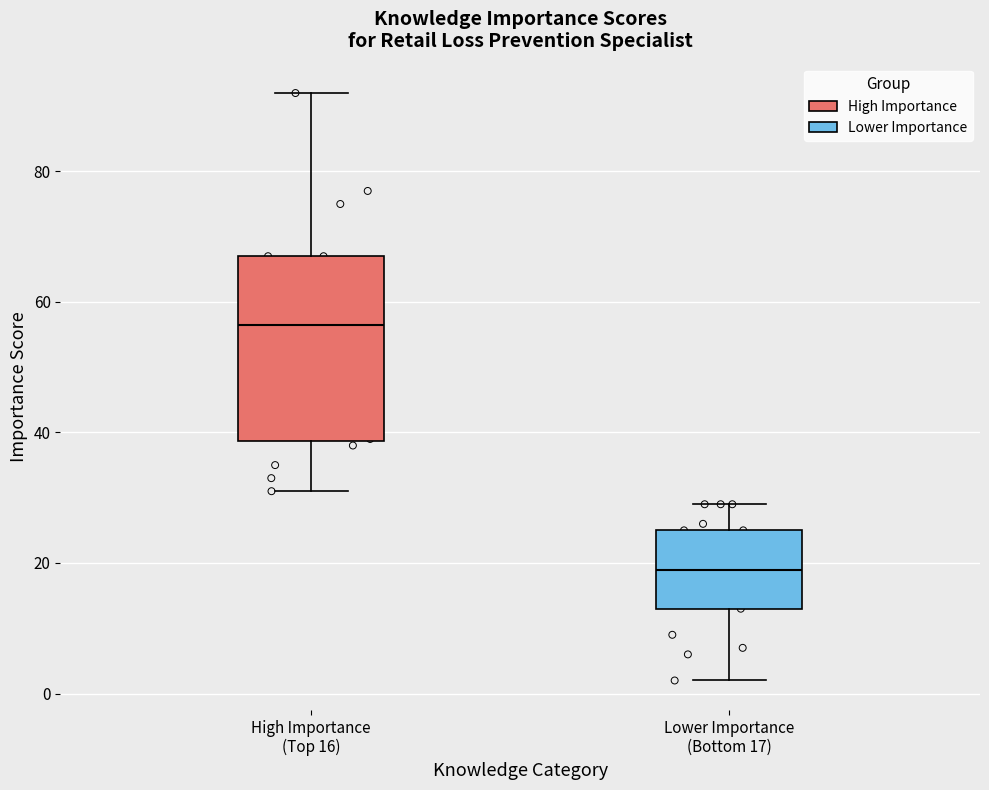

Which box is the tallest, from its lower edge to its upper edge?

High Importance (Top 16)